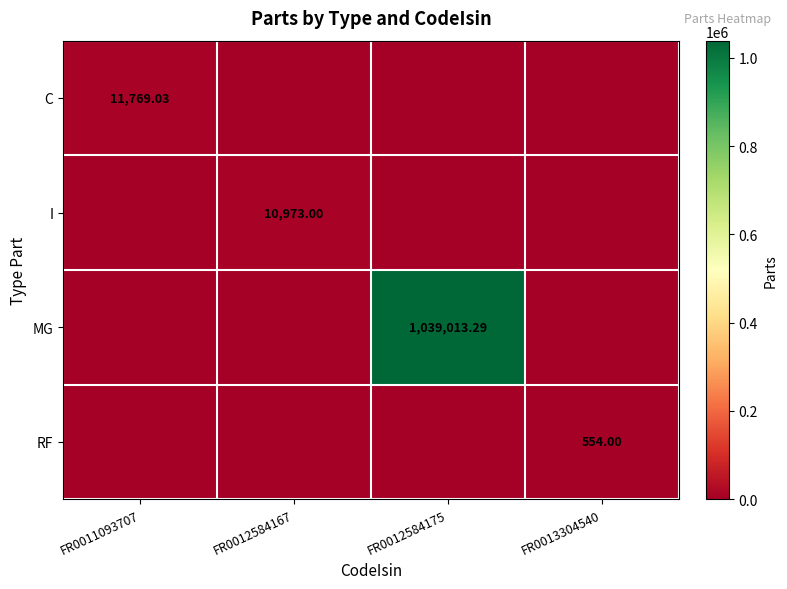

At how many categories does at least one series exceed 650737?

1